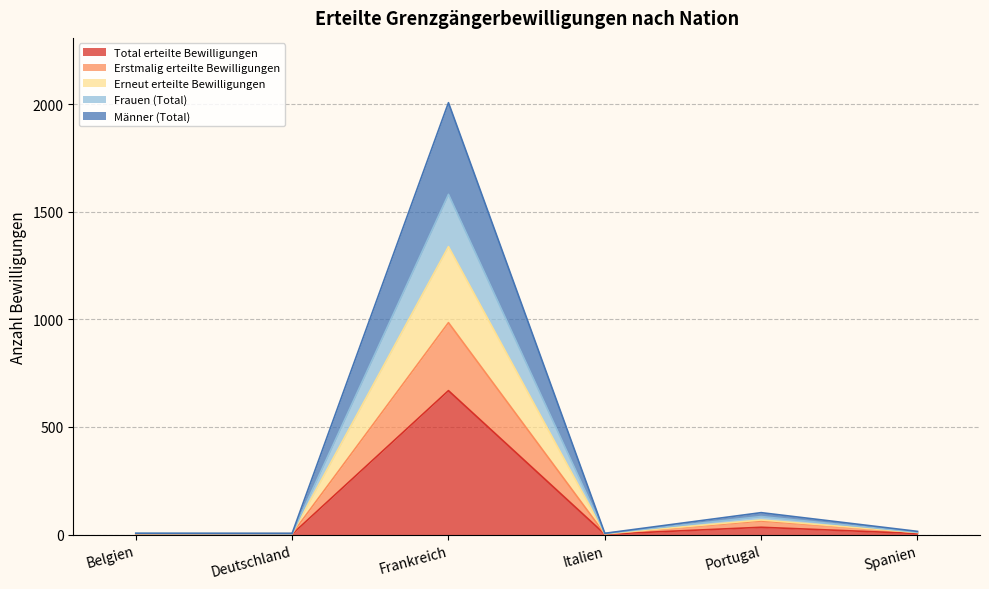

Reading left to right, what are all the values shown in this chart?

Total erteilte Bewilligungen: Belgien=2	Deutschland=2	Frankreich=669	Italien=2	Portugal=34	Spanien=5
Erstmalig erteilte Bewilligungen: Belgien=3	Deutschland=4	Frankreich=985	Italien=3	Portugal=63	Spanien=10
Erneut erteilte Bewilligungen: Belgien=4	Deutschland=4	Frankreich=1338	Italien=4	Portugal=68	Spanien=10
Frauen (Total): Belgien=6	Deutschland=4	Frankreich=1581	Italien=5	Portugal=84	Spanien=11
Männer (Total): Belgien=6	Deutschland=6	Frankreich=2007	Italien=6	Portugal=102	Spanien=15